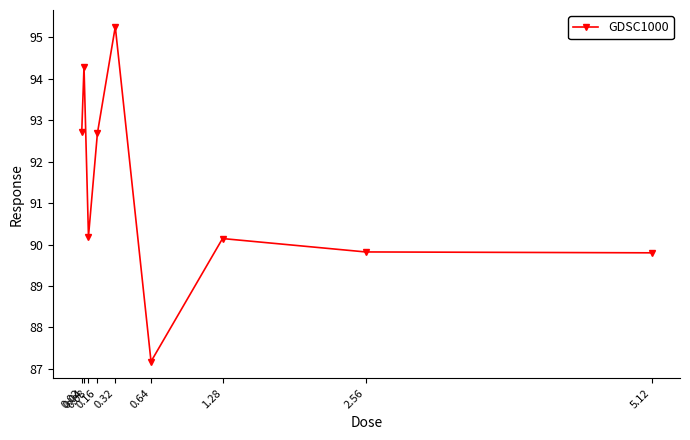

What is the label of the 2nd point from the right?

2.56